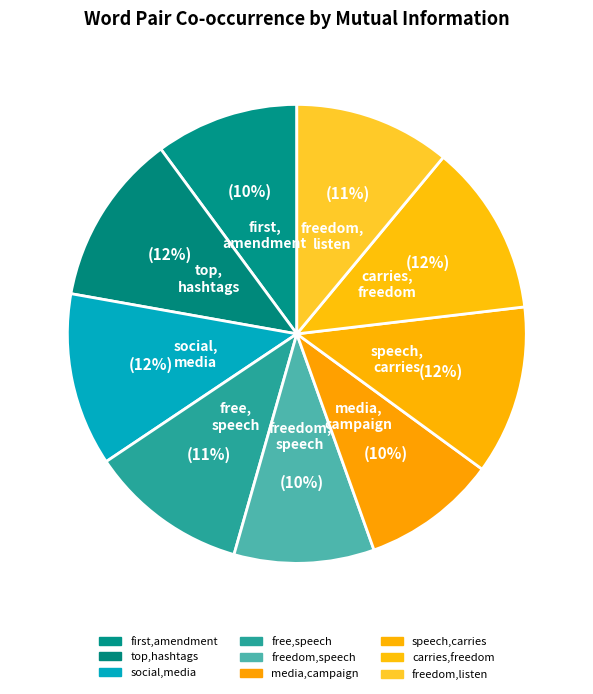

Rank the categories by value from highest to lowest.

social,media, top,hashtags, carries,freedom, speech,carries, free,speech, freedom,listen, first,amendment, freedom,speech, media,campaign